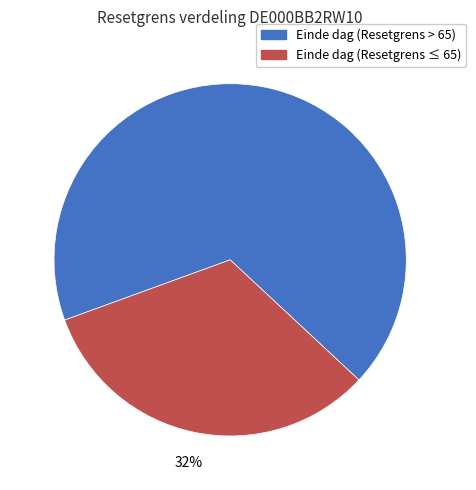

To the nearest percent, what is the average slice percentage?

50%